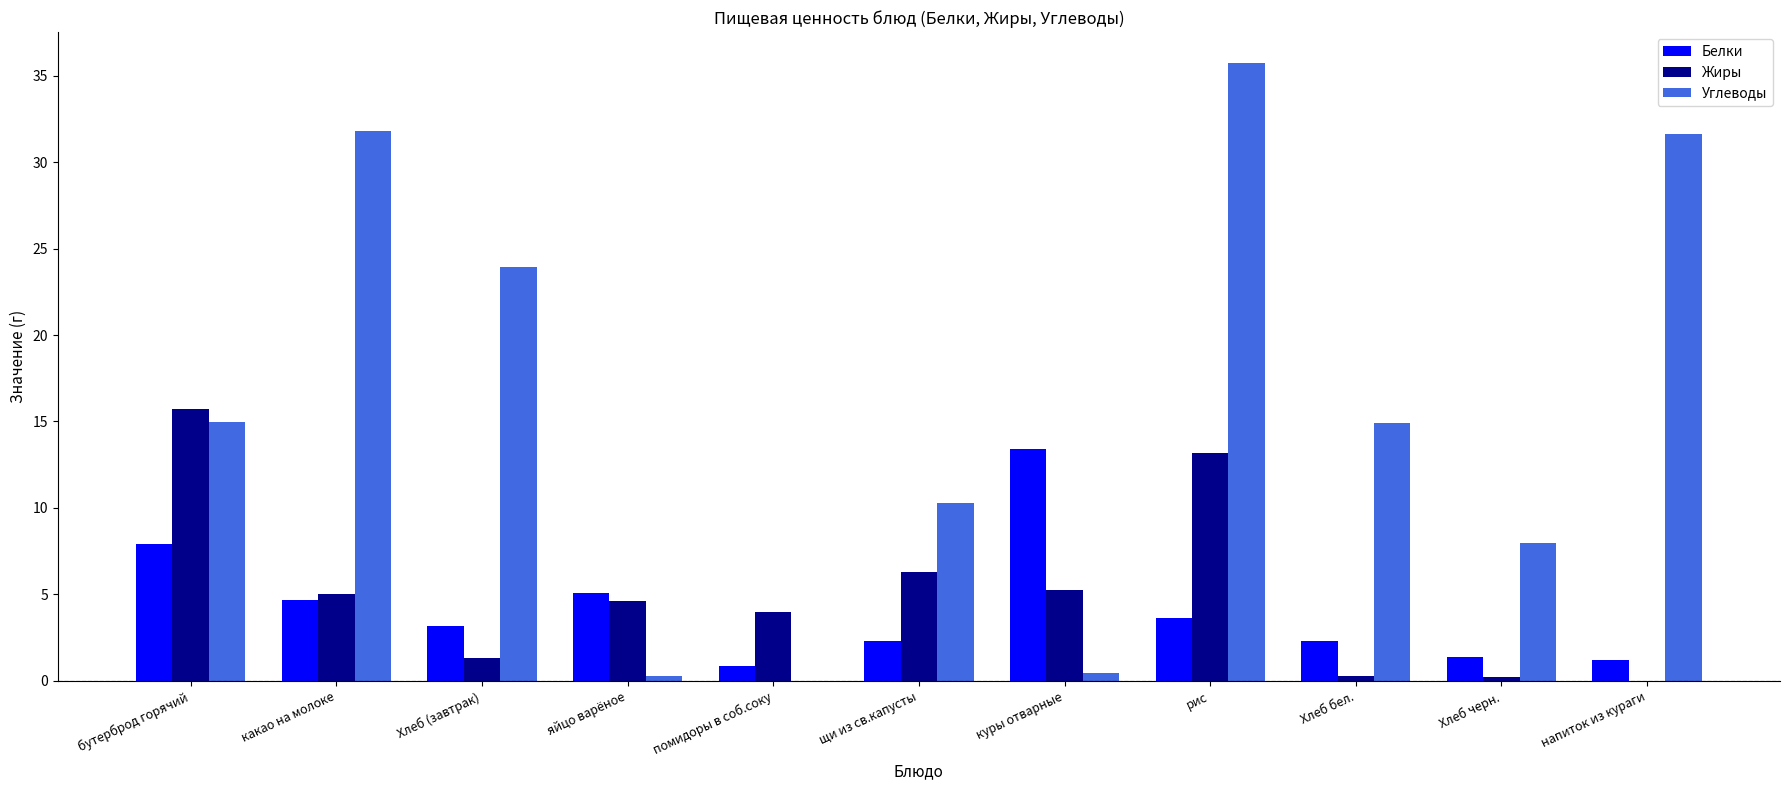

Which series has the largest total across all categories?

Углеводы